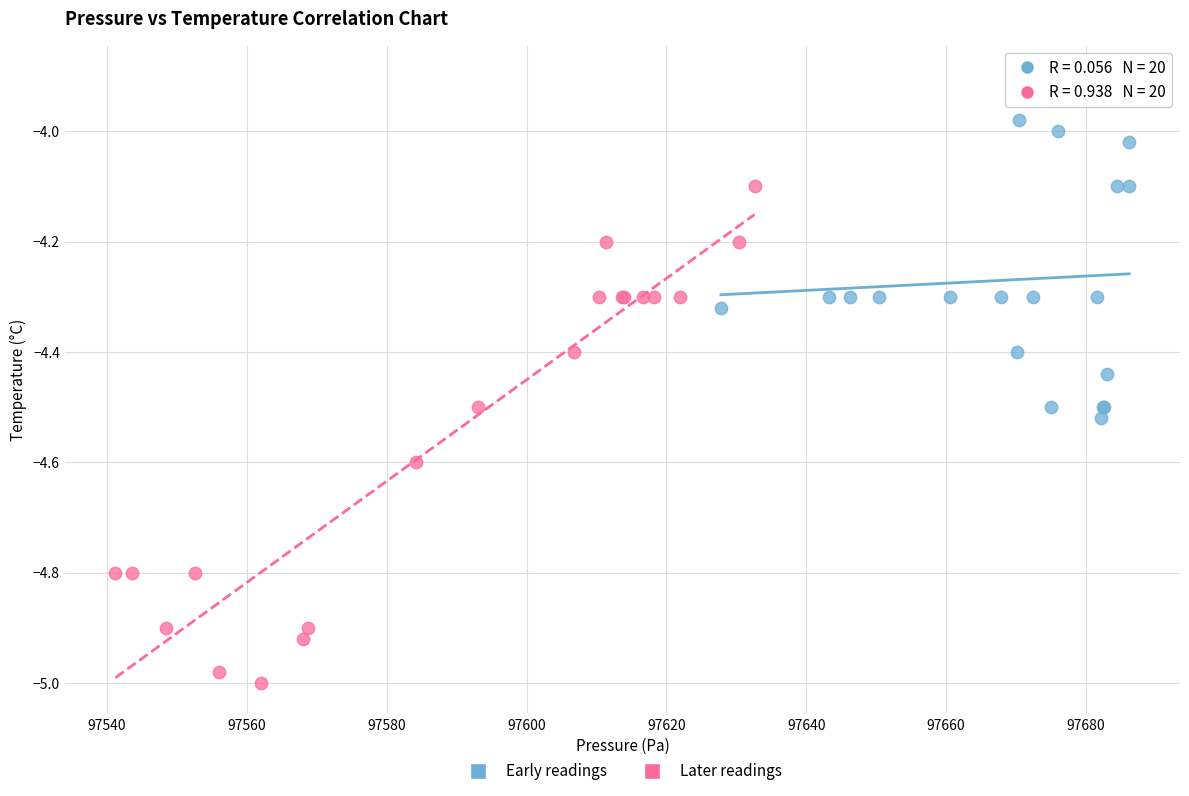

What are all the series names shown in the legend?

Early readings, Later readings